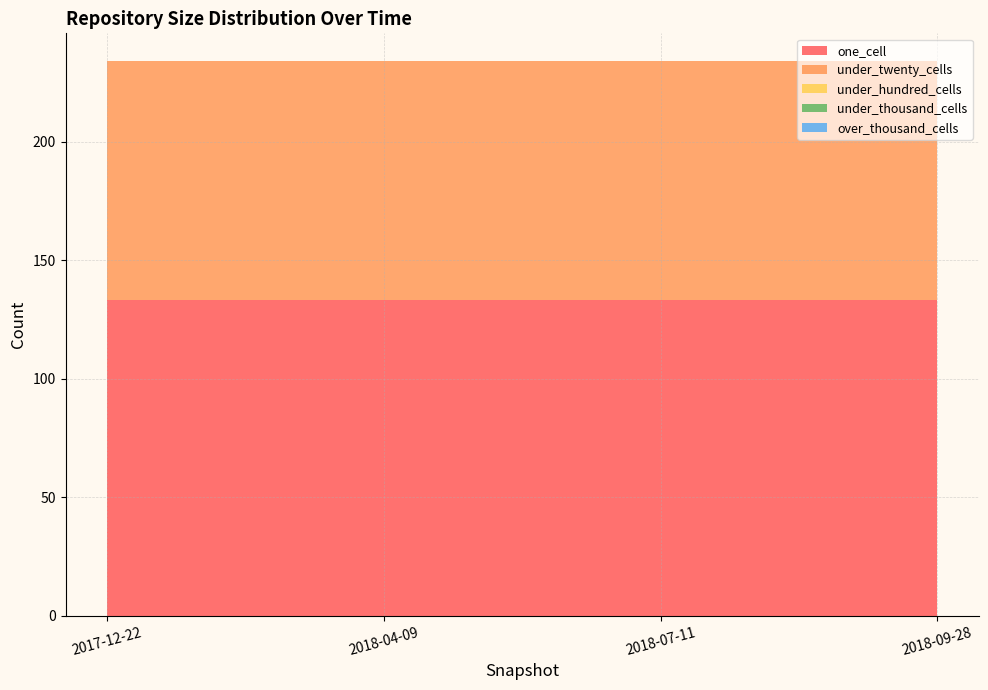

Reading left to right, extract all data points from this chart.

one_cell: 133	133	133	133
under_twenty_cells: 101	101	101	101
under_hundred_cells: 0	0	0	0
under_thousand_cells: 0	0	0	0
over_thousand_cells: 0	0	0	0